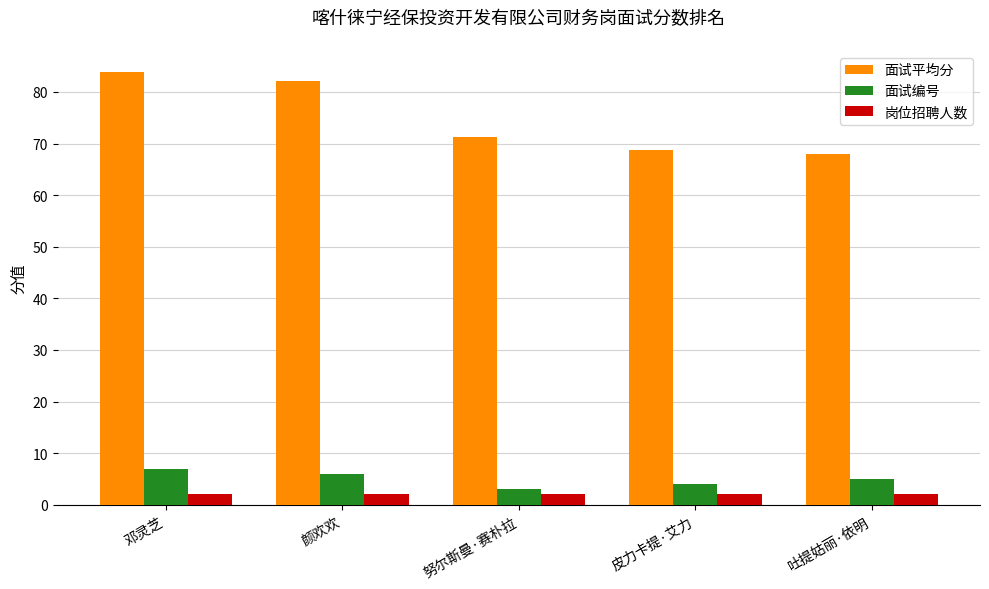

Which series has the largest range (max minus min)?

面试平均分